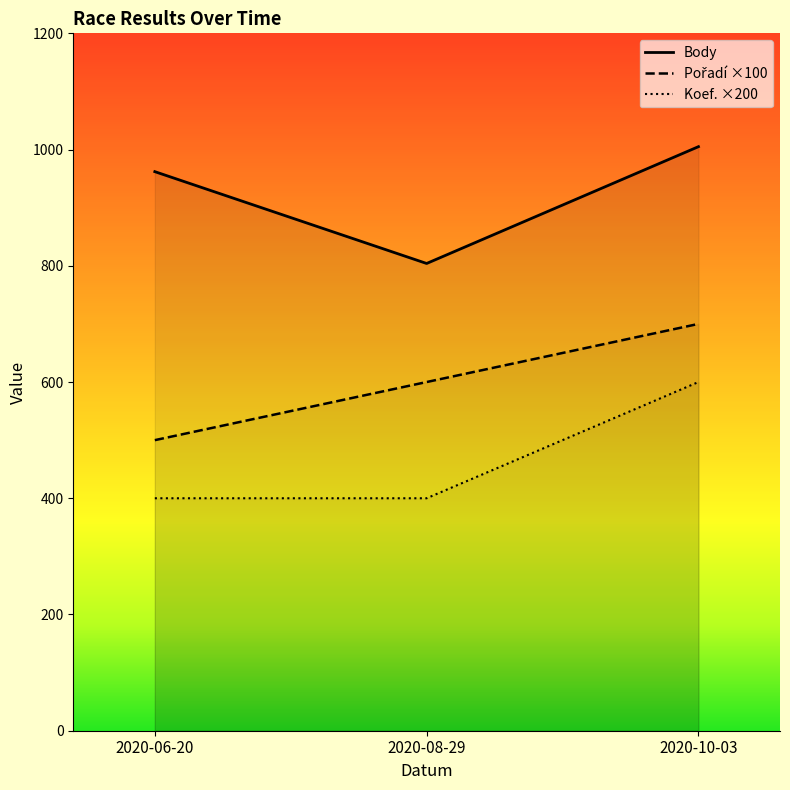

The Body series shows 1005 at 2020-10-03. True or false?

True